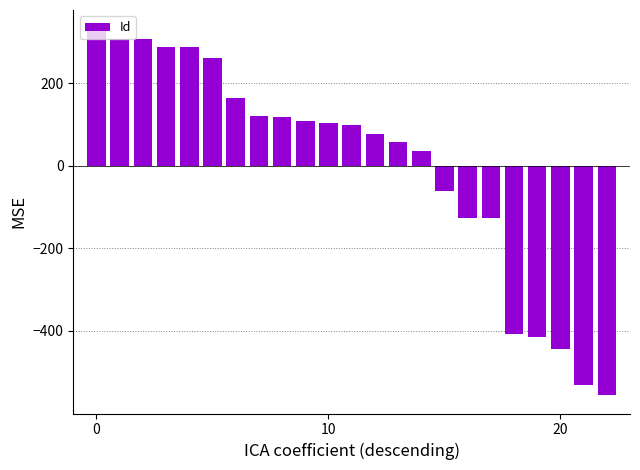

What is the value of the 1st bar from the left?

332.4